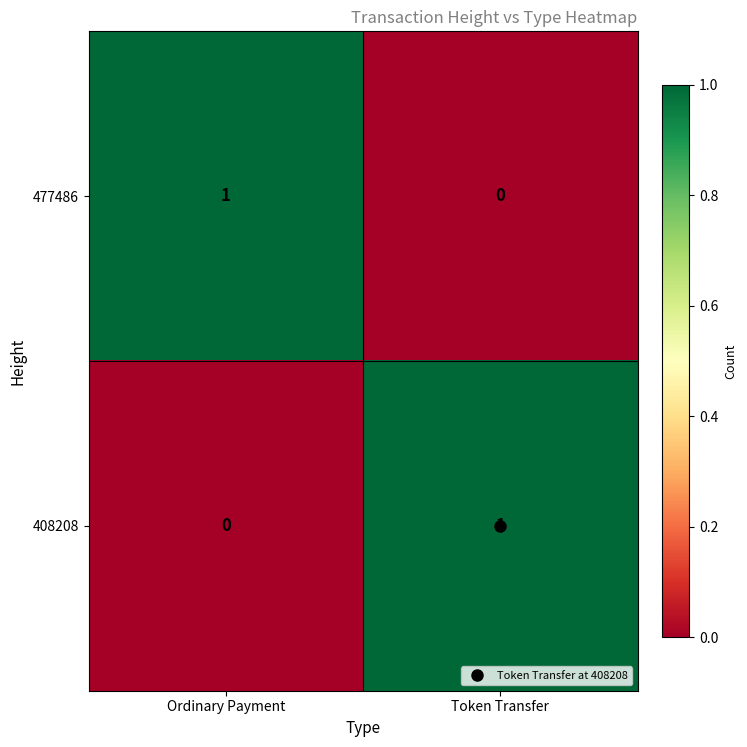

What is the difference between the highest and lowest values at Ordinary Payment?

1